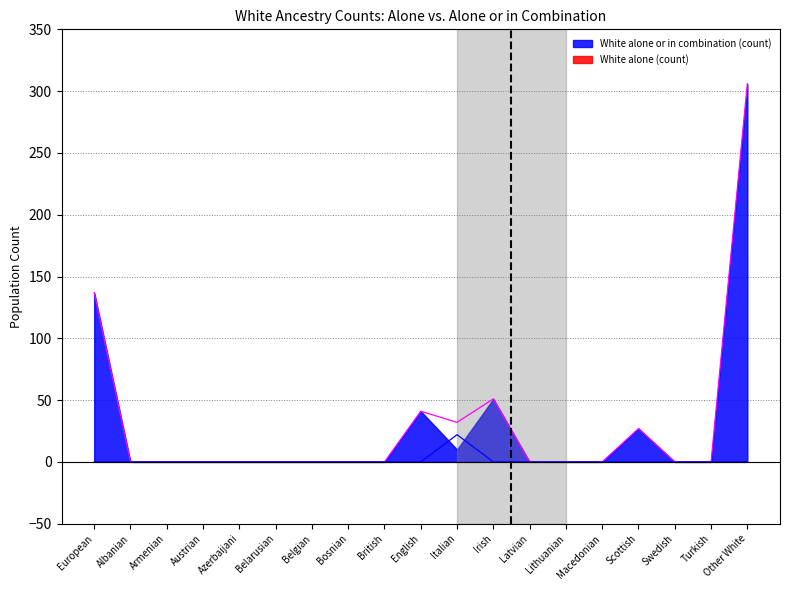

Between Belarusian and Other White, which series saw the biggest shift?

White alone or in combination (count)